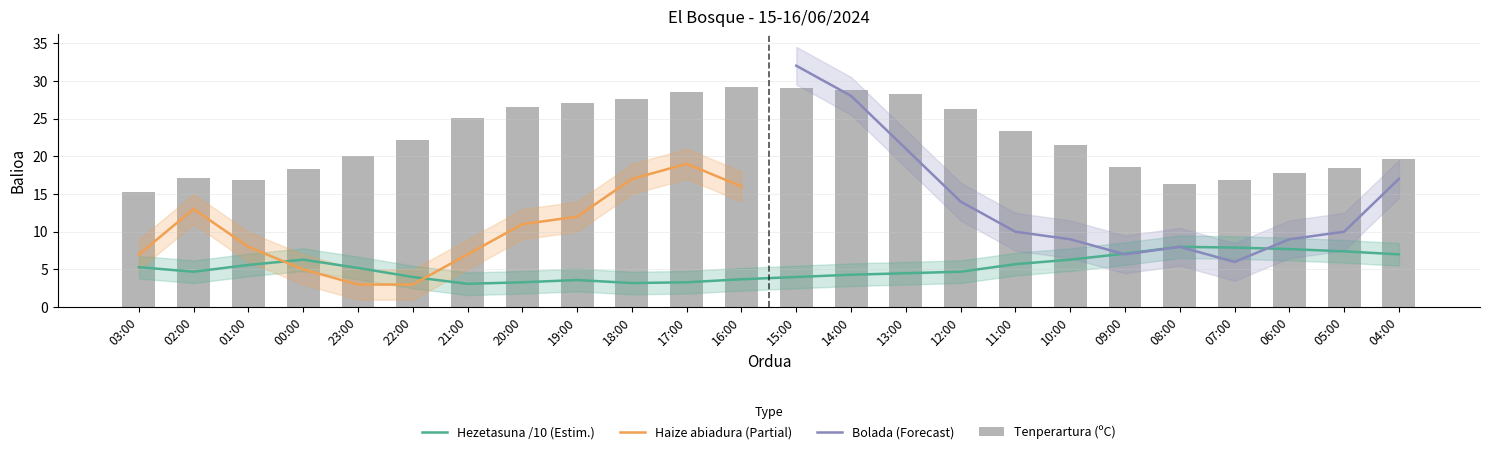

The value of Hezetasuna /10 (Estim.) at 13:00 is 1.3. True or false?

False